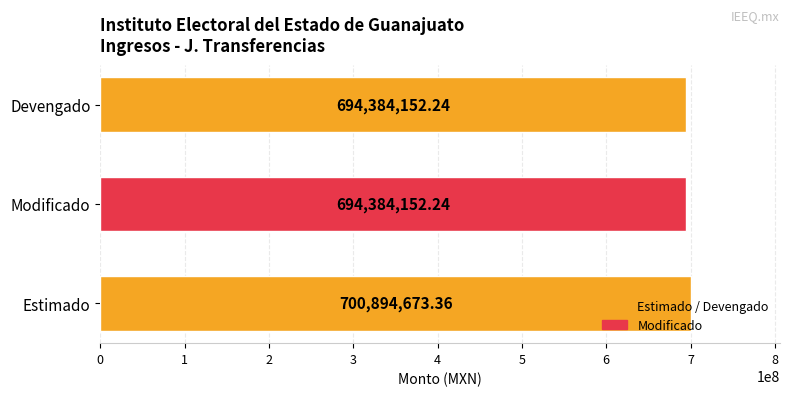

What is the change in value from Estimado to Devengado?

-6510521.1